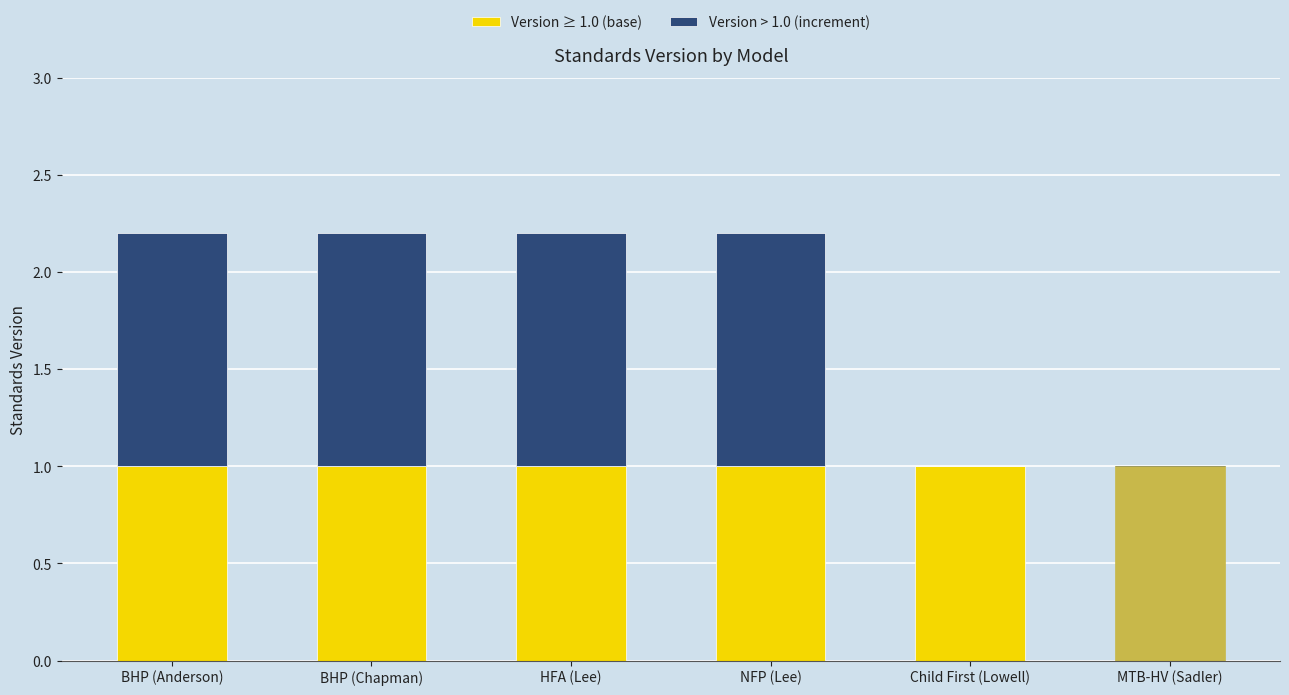

What is the total value across all series at Child First (Lowell)?

1.0